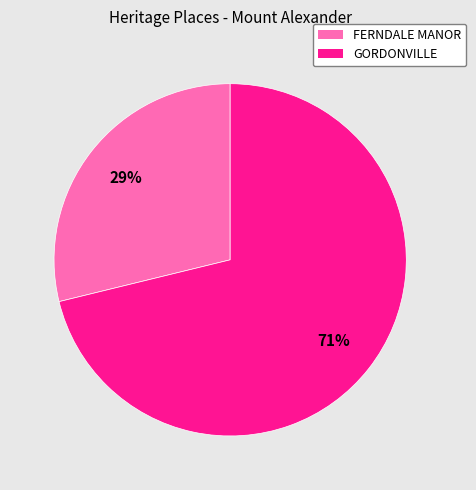

Which has a higher value, GORDONVILLE or FERNDALE MANOR?

GORDONVILLE